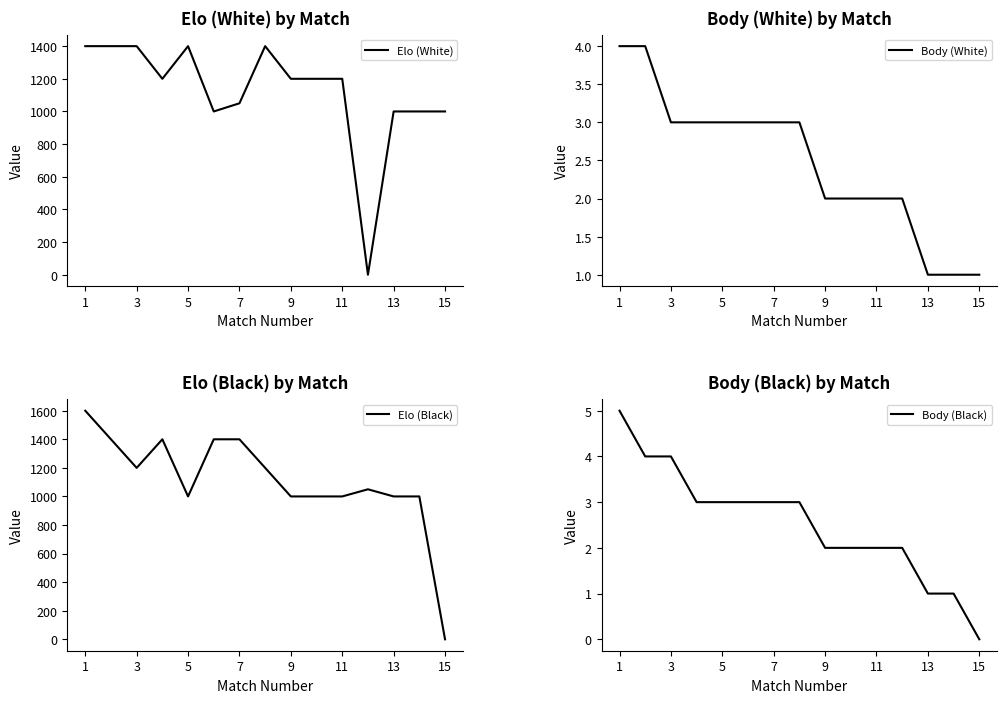

What is the greatest value displayed?

1600